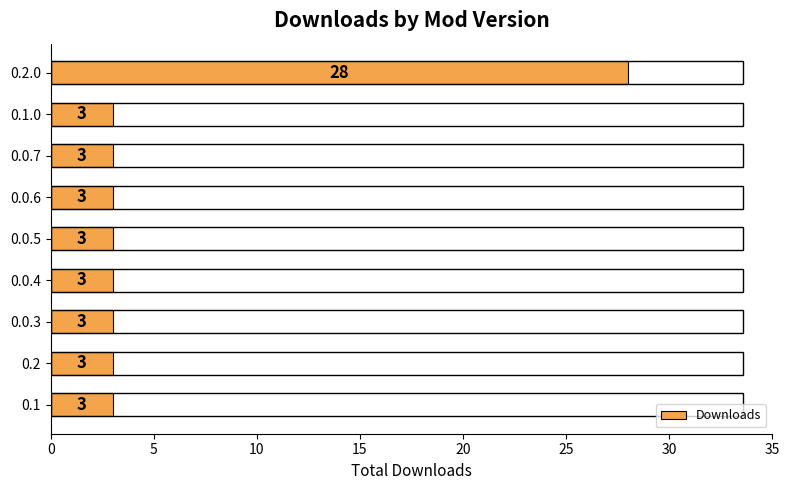

How many bars are there in total?

9